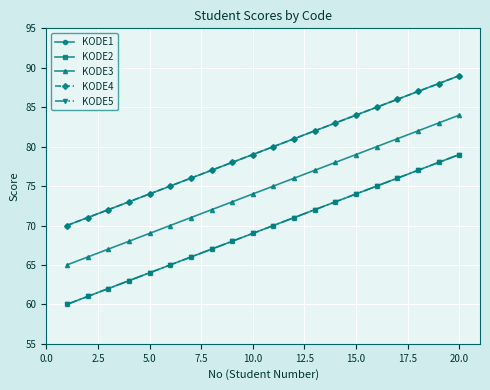

Does the chart have visible grid lines?

Yes